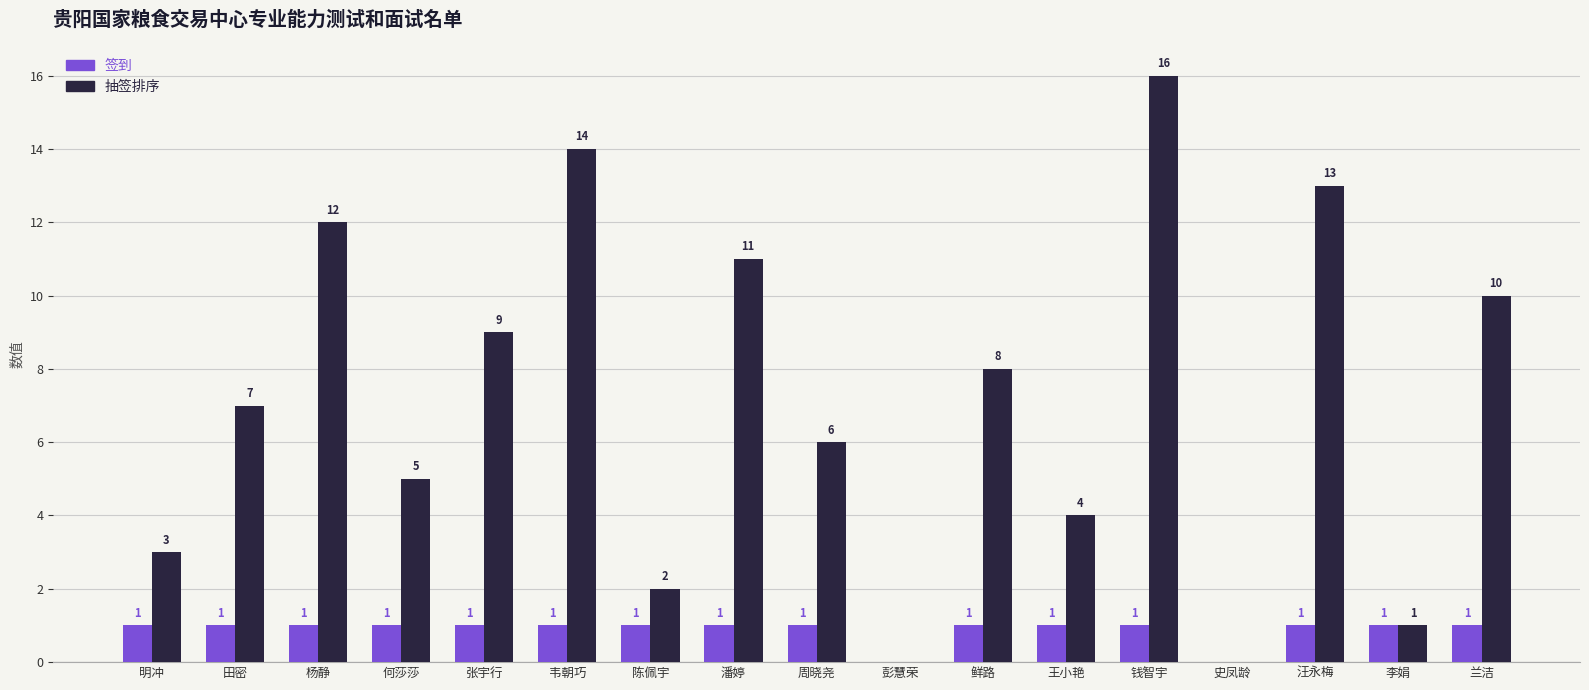

At which category is the sum across all series the highest?

钱智宇